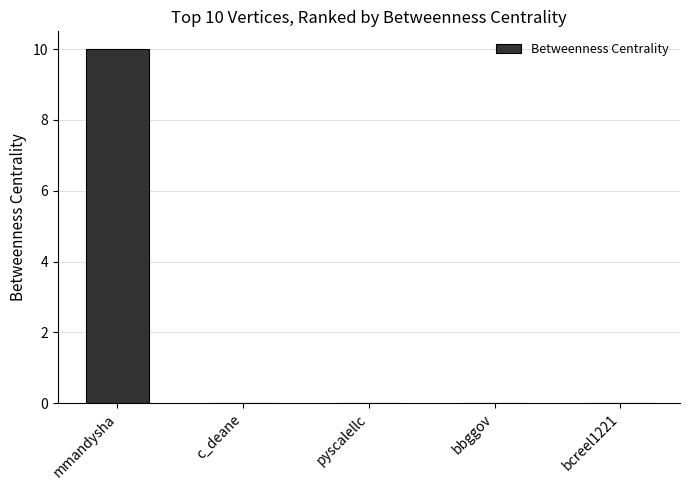

Is it true that the value at bcreel1221 is 5?

False